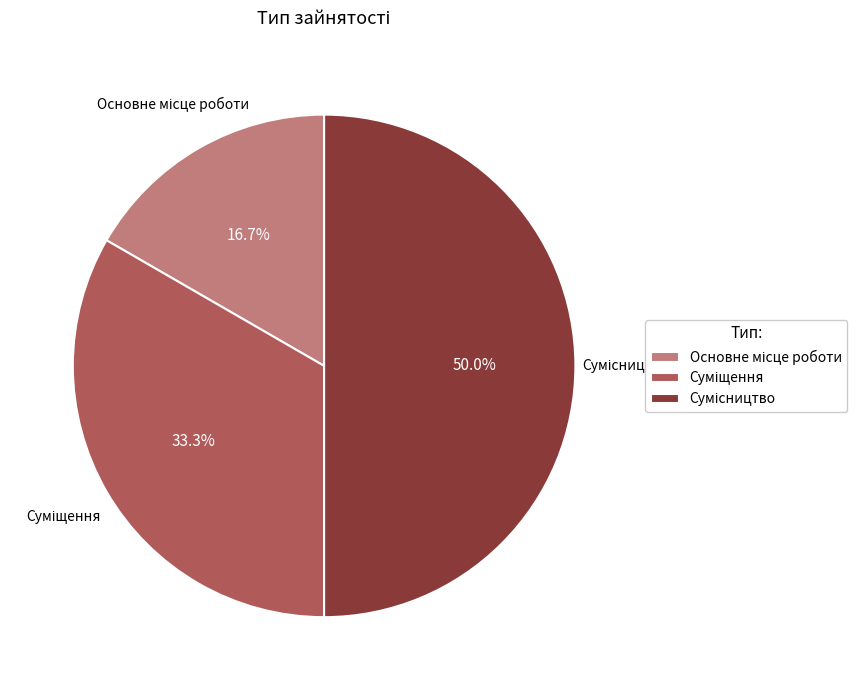

Is there a majority slice in this chart?

No